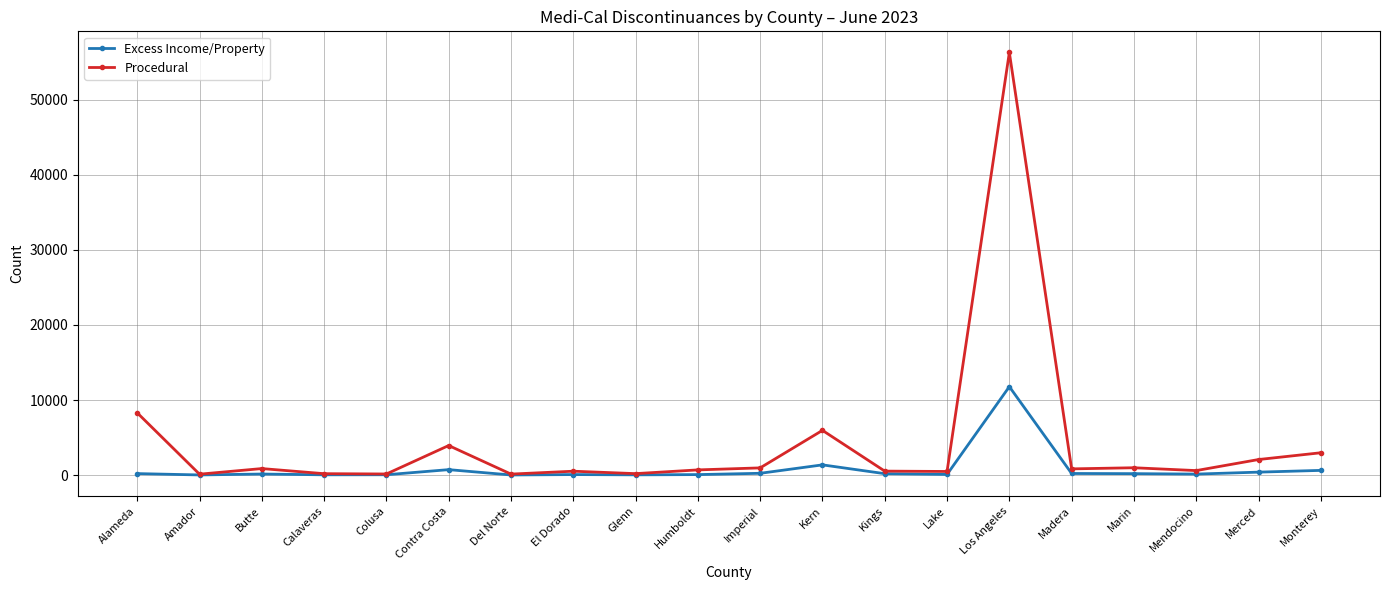

Is it true that Procedural equals 4933 at Alameda?

False